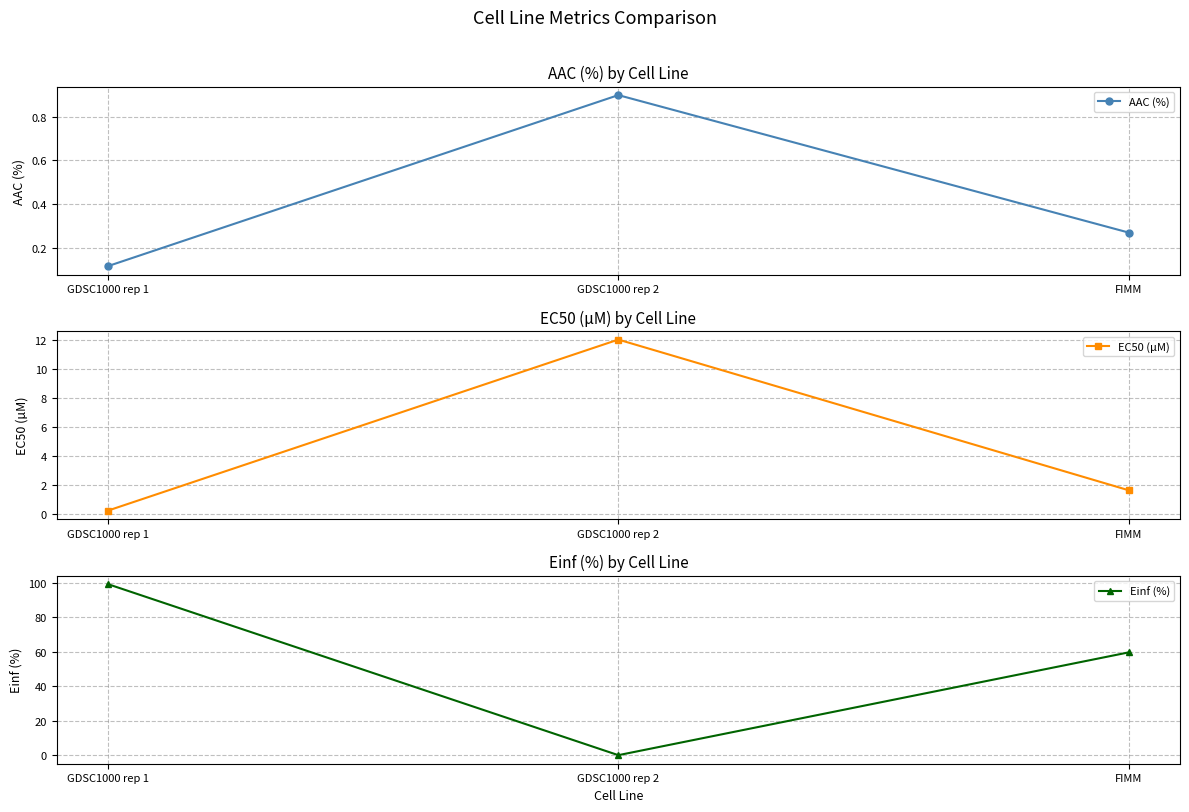

How many lines are shown in the chart?

3